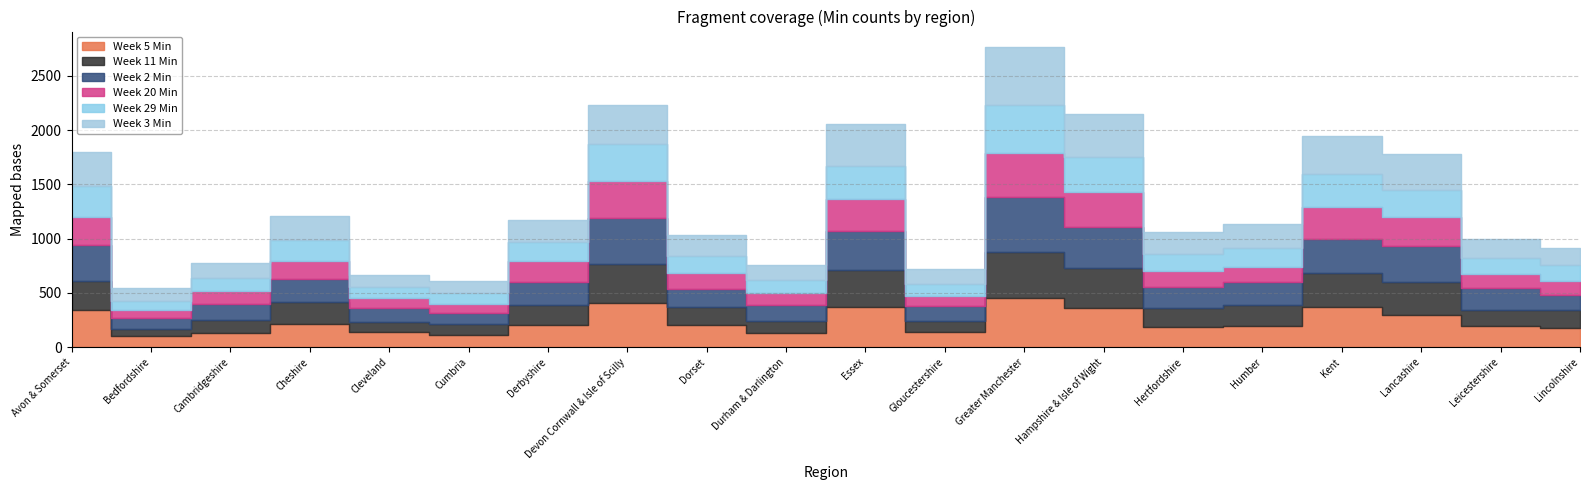

At which category is the sum across all series the highest?

Greater Manchester